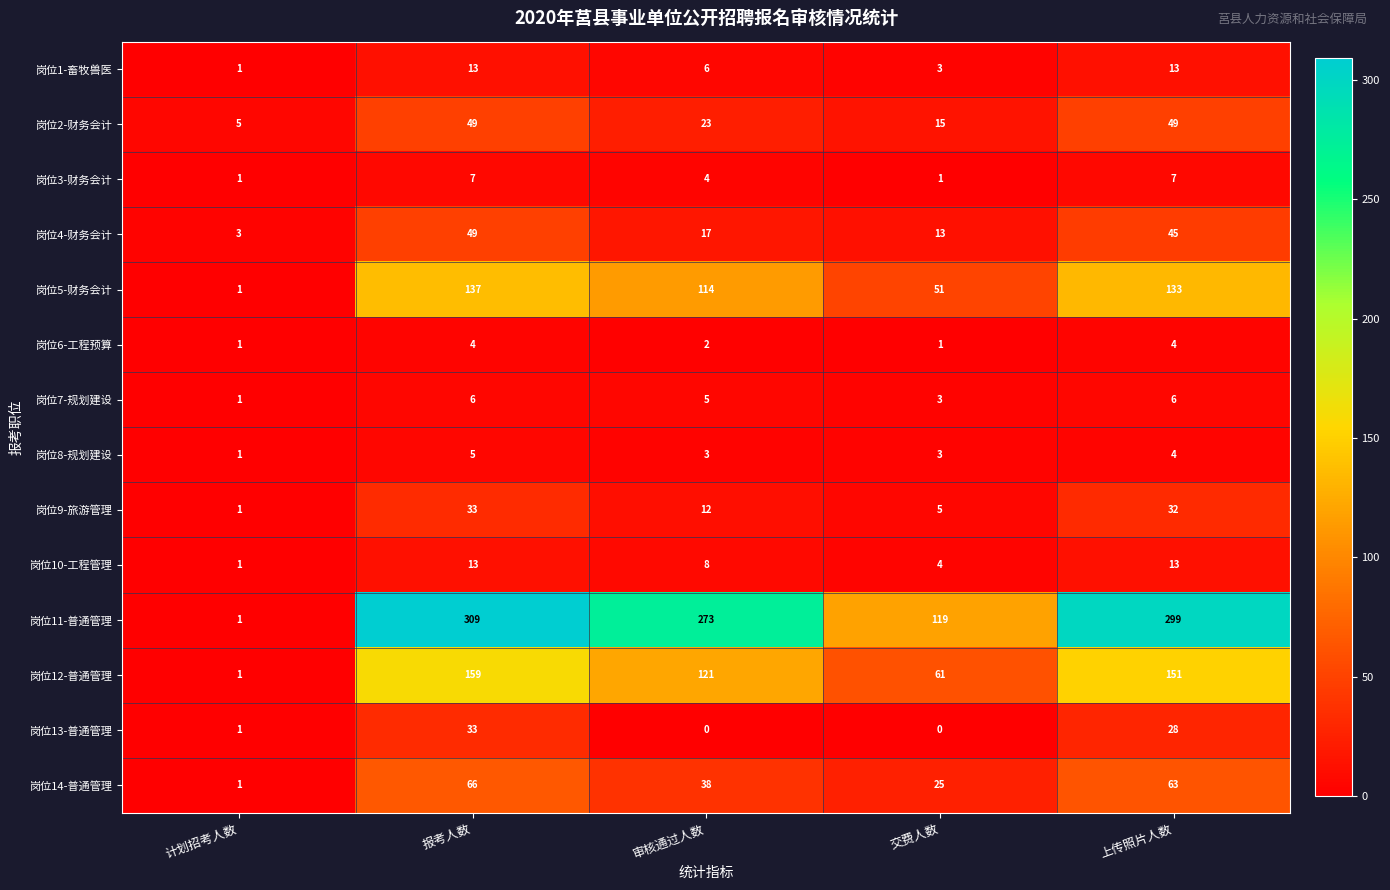

Which series has the largest total across all categories?

岗位11-普通管理